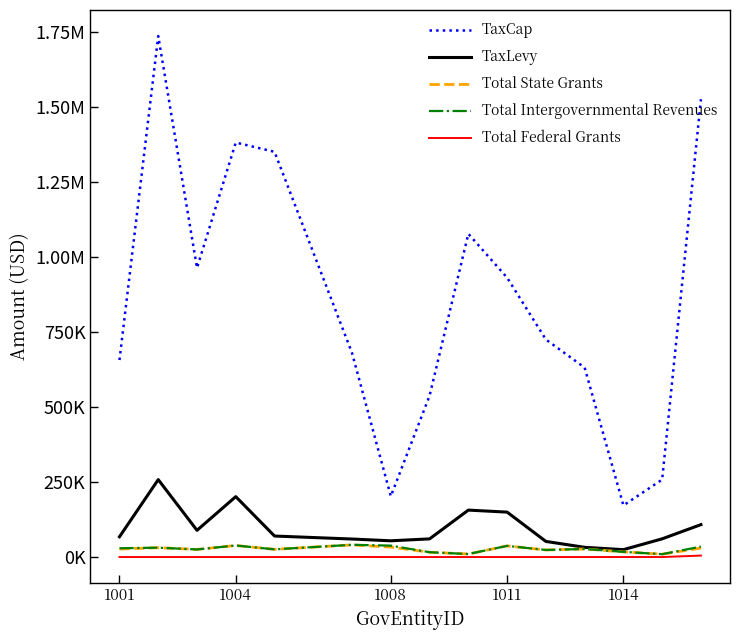

In TaxLevy, how many points are higher than both neighbors (excluding endpoints)?

3